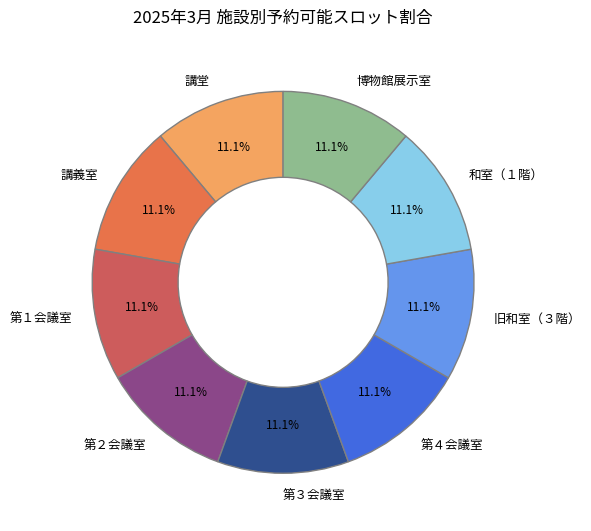

How many segments does this pie chart have?

9